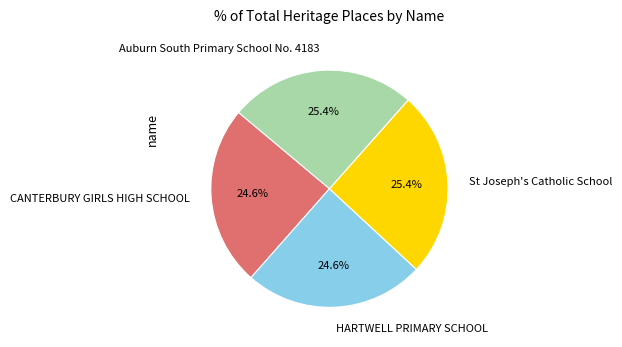

Count the number of slices in the pie.

4